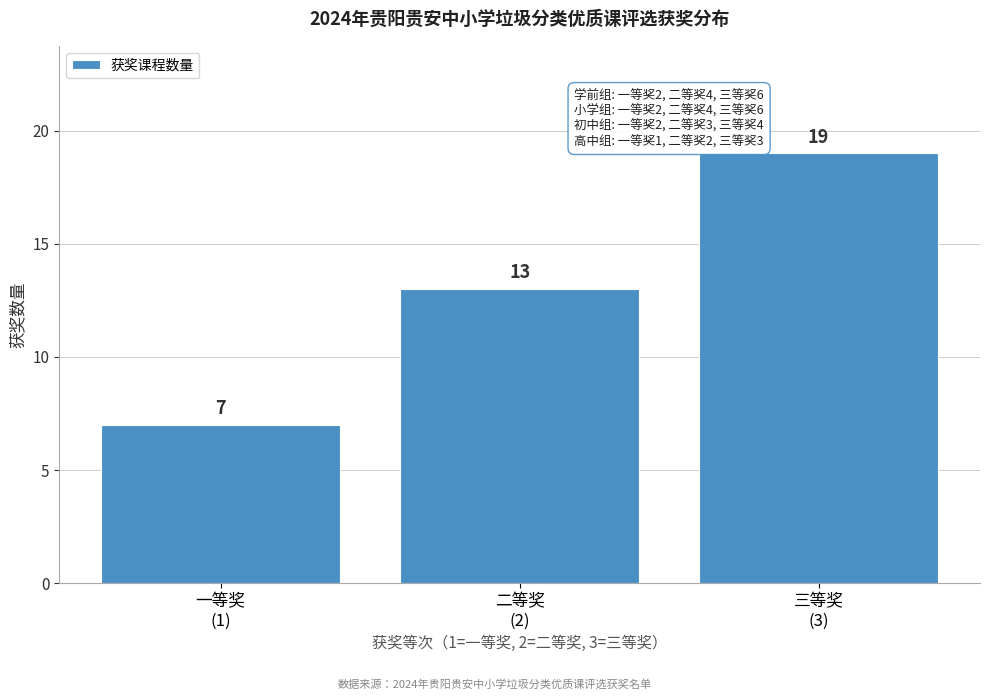

Reading left to right, what are all the values shown in this chart?

7	13	19